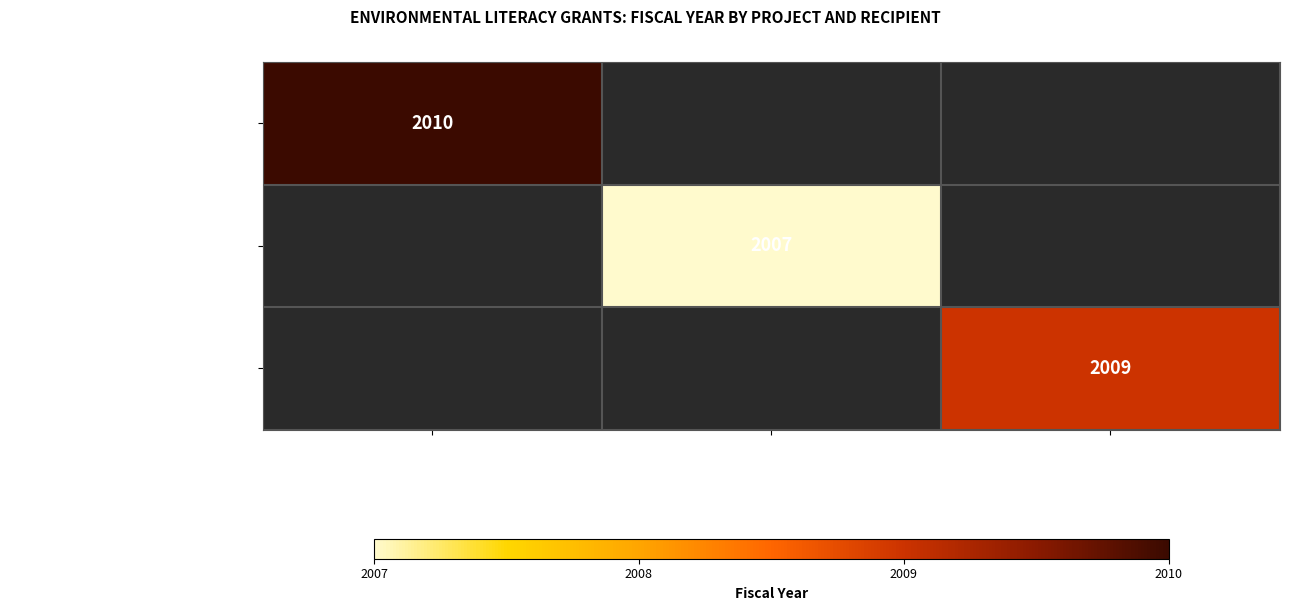

What is the maximum value shown in the chart?

2010.0